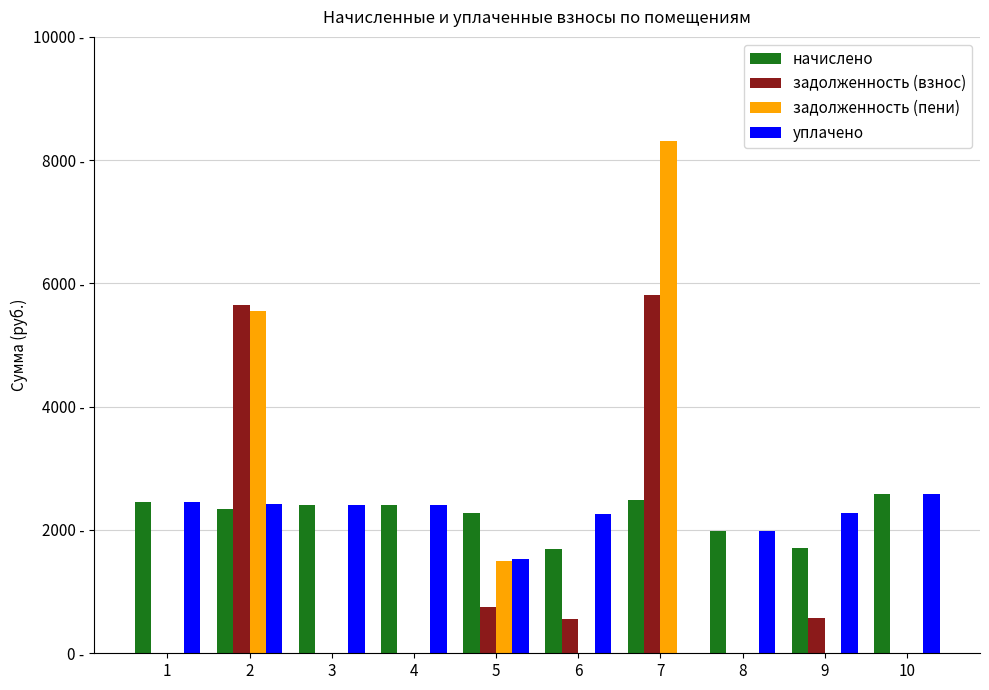

The value of начислено at 8 is 1987.0. True or false?

True